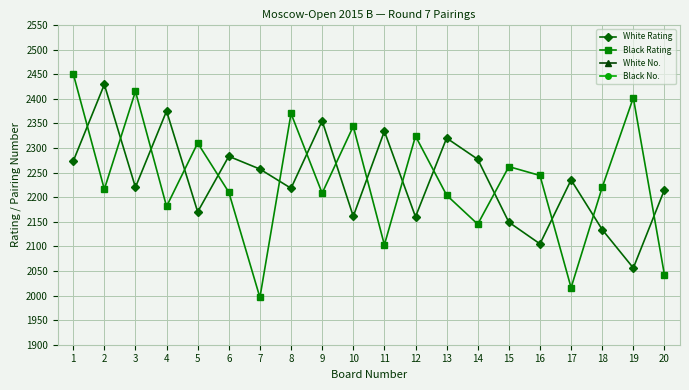

What is the difference between the maximum and second lowest values in the White Rating series?

324